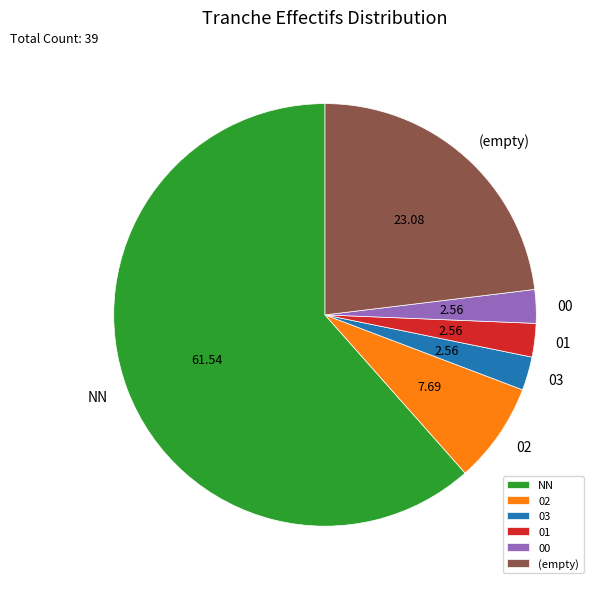

What is the ratio of the value at 01 to the value at 03?

1.0